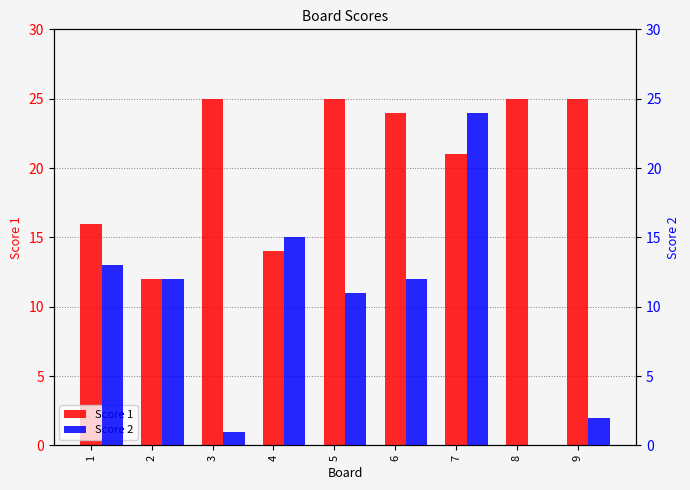

Reading left to right, extract all data points from this chart.

Score 1: 16	12	25	14	25	24	21	25	25
Score 2: 13	12	1	15	11	12	24	0	2